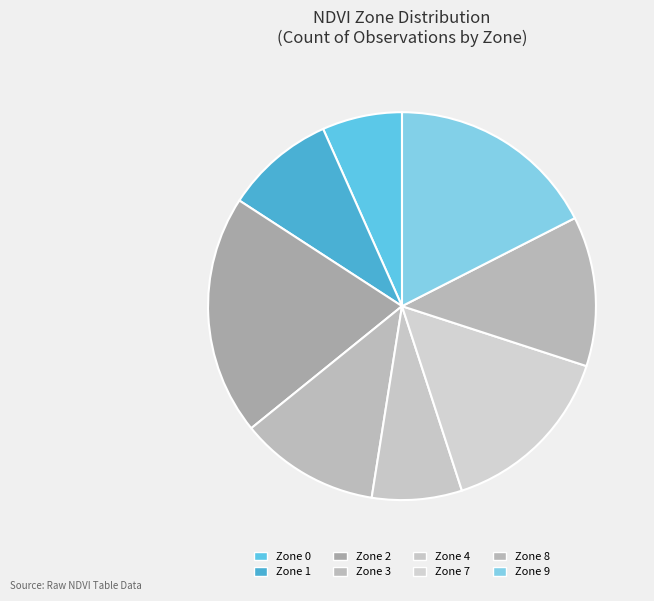

The Zone 9 slice represents 32% of the pie. True or false?

False